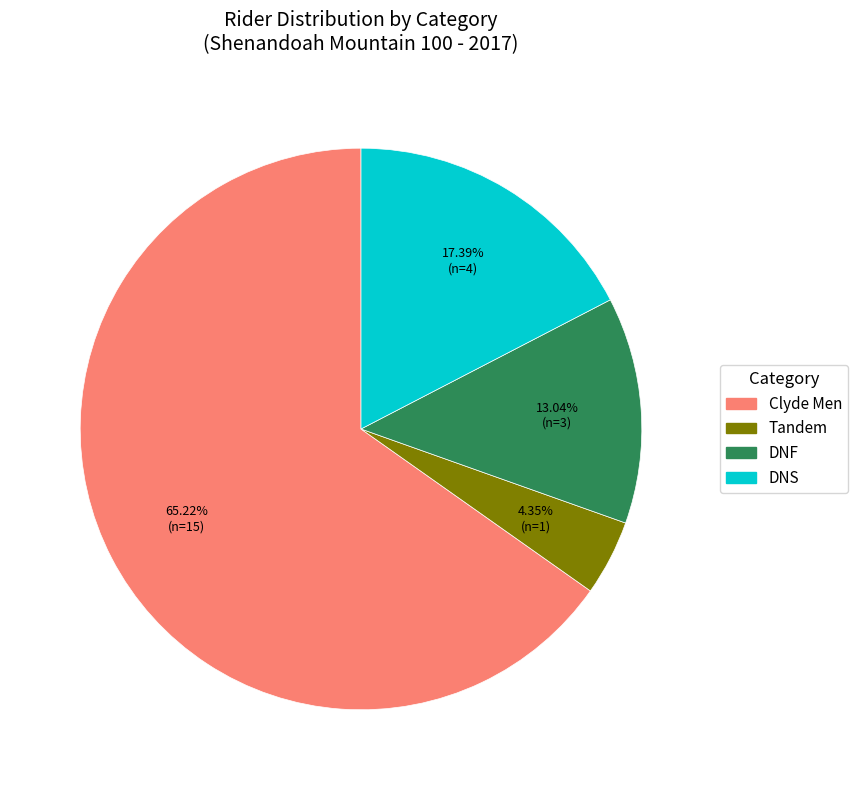

To the nearest percent, what is the difference between the largest and smallest slice percentages?

61%